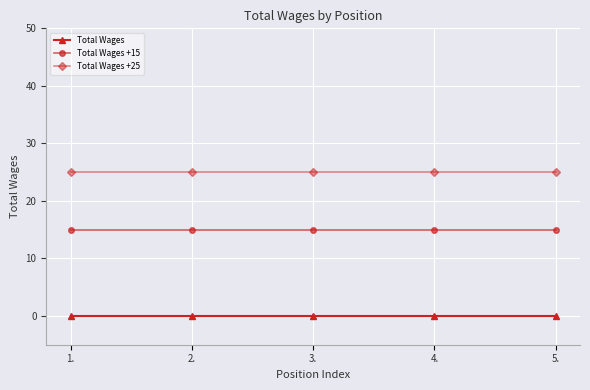

Reading left to right, transcribe all the data shown in this chart.

Total Wages: 1.=0	2.=0	3.=0	4.=0	5.=0
Total Wages +15: 1.=15	2.=15	3.=15	4.=15	5.=15
Total Wages +25: 1.=25	2.=25	3.=25	4.=25	5.=25